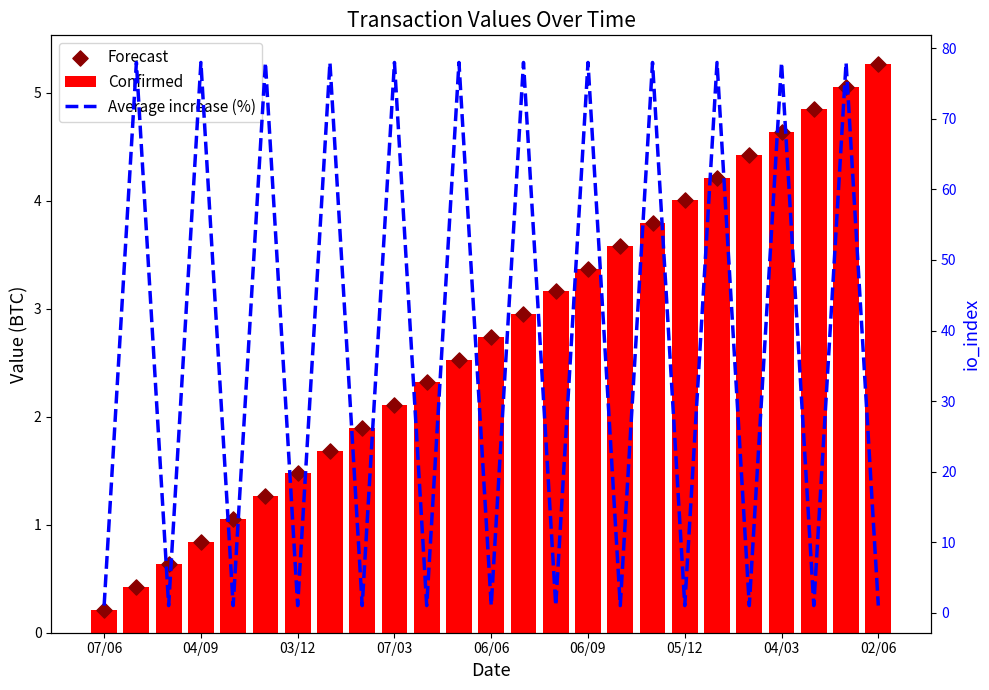

Which series has the widest spread of Y values?

Average increase (%)